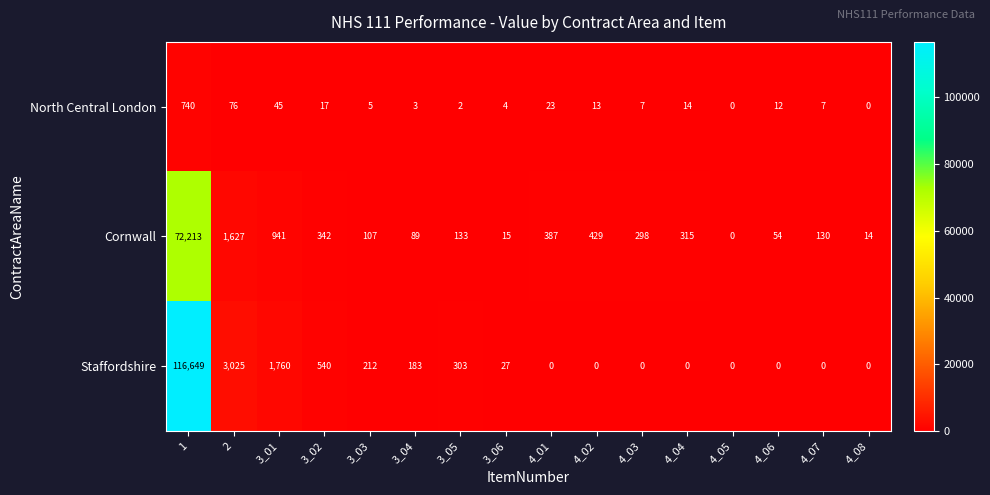

How many values in the North Central London series are below 12?

8